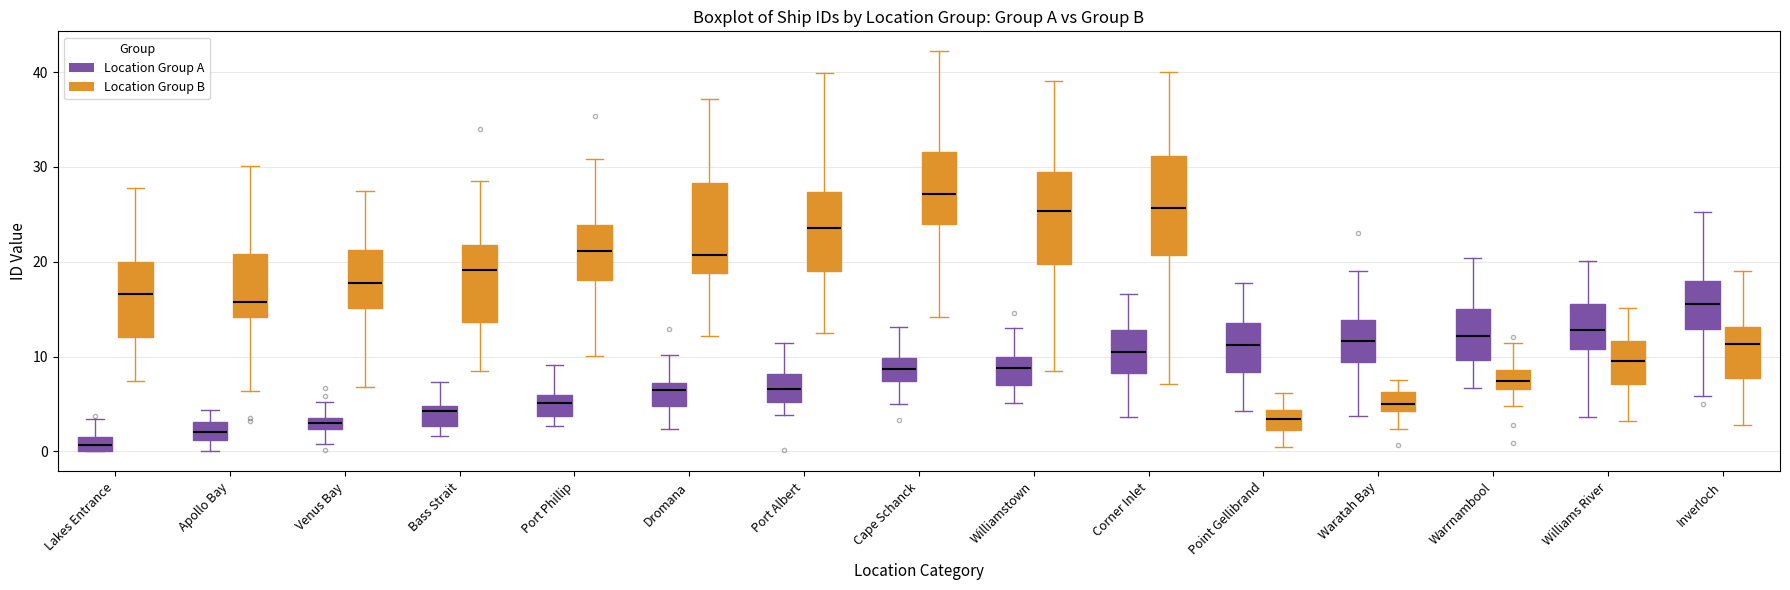

Which box's median line is the lowest?

Lakes Entrance (Location Group A)